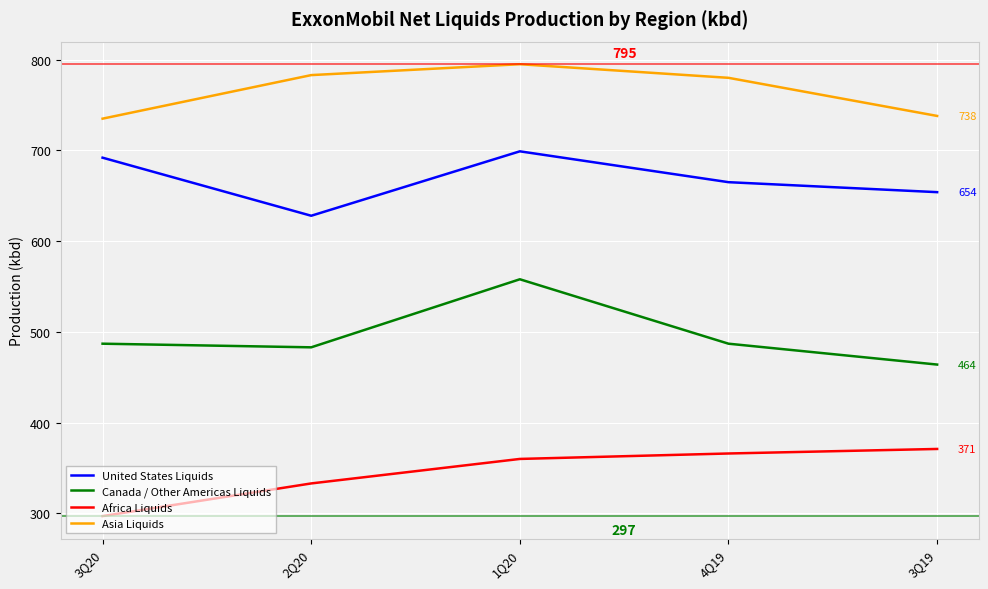

What are all the series names shown in the legend?

United States Liquids, Canada / Other Americas Liquids, Africa Liquids, Asia Liquids